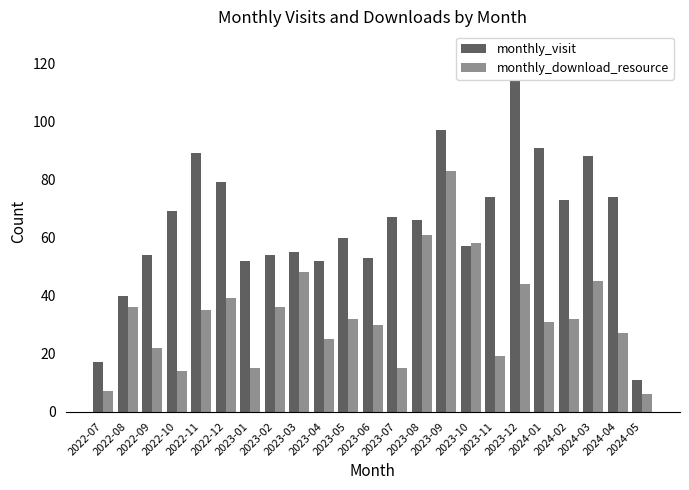

What is the difference between the highest and lowest values at 2024-02?

41